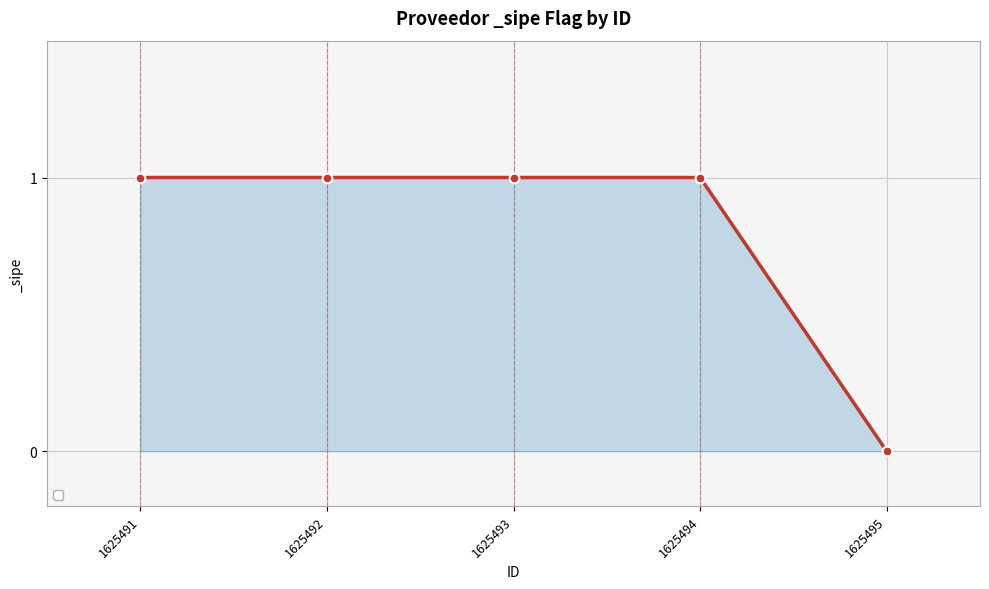

What is the maximum value shown in the chart?

1